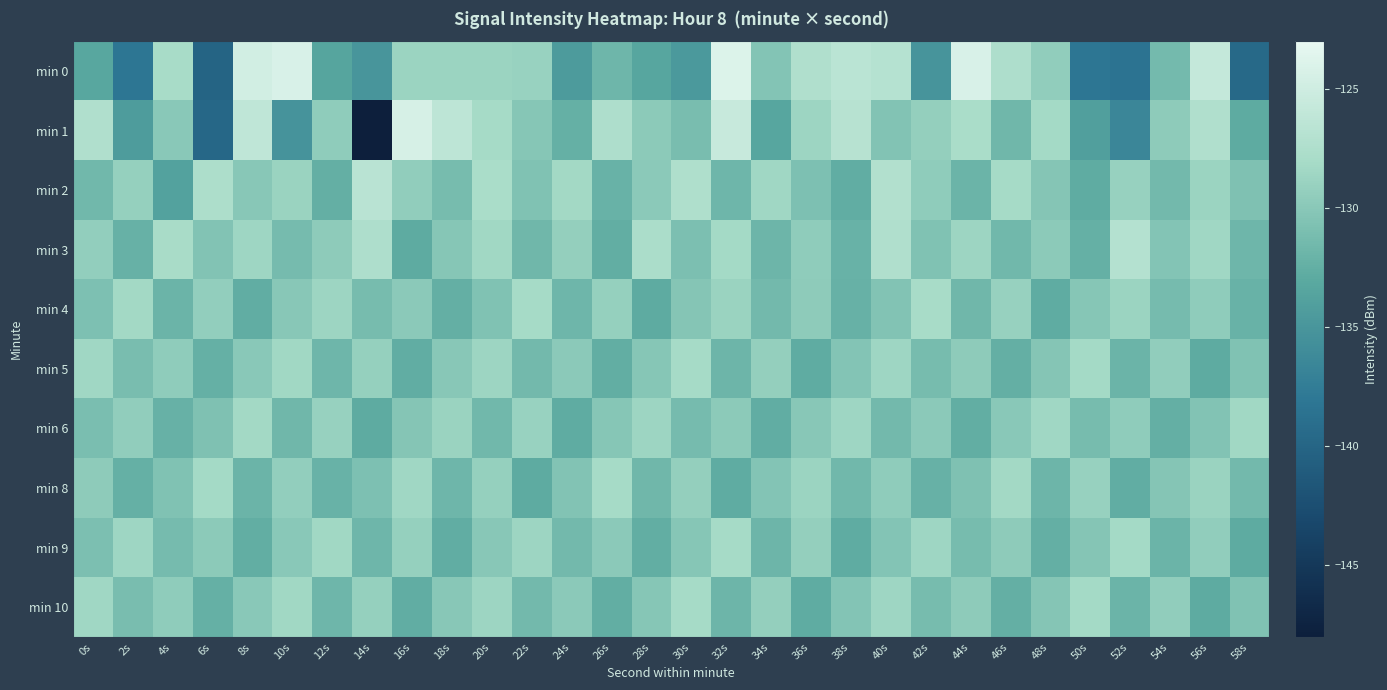

What is the difference between the highest and lowest values at 12s?

5.1